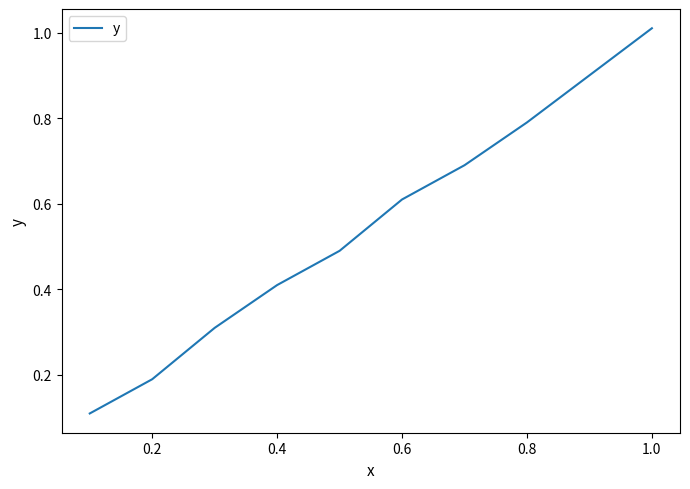

The chart shows a value of 0.3 at 0.2. True or false?

False